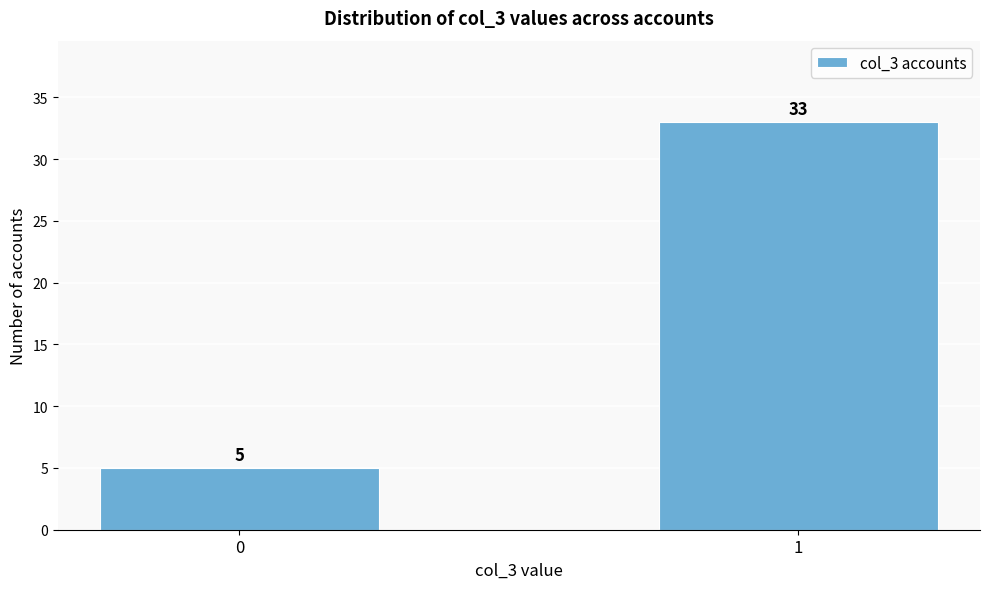

Reading left to right, what are all the values shown in this chart?

5	33